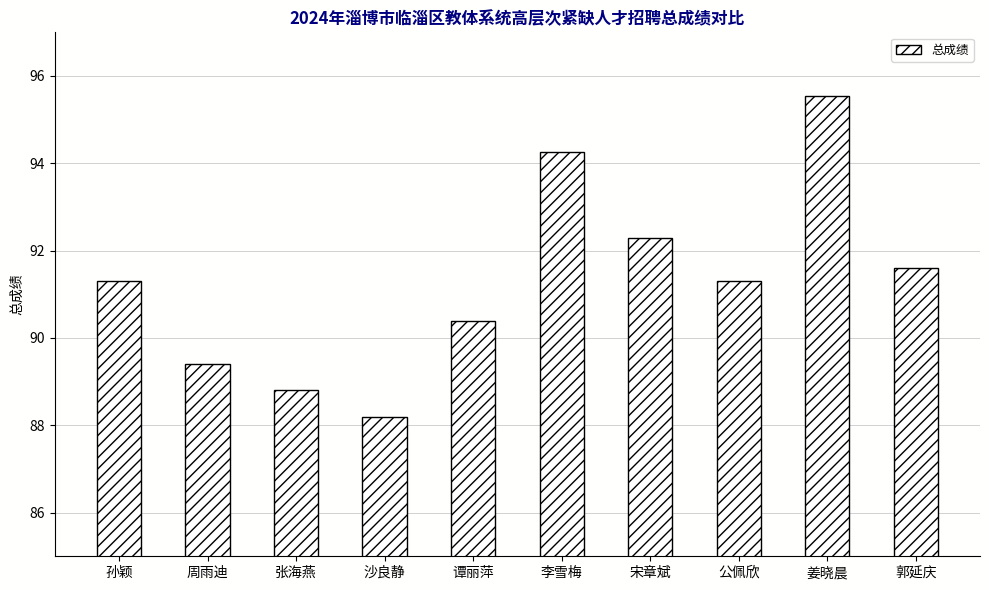

Does the chart contain any negative values?

No